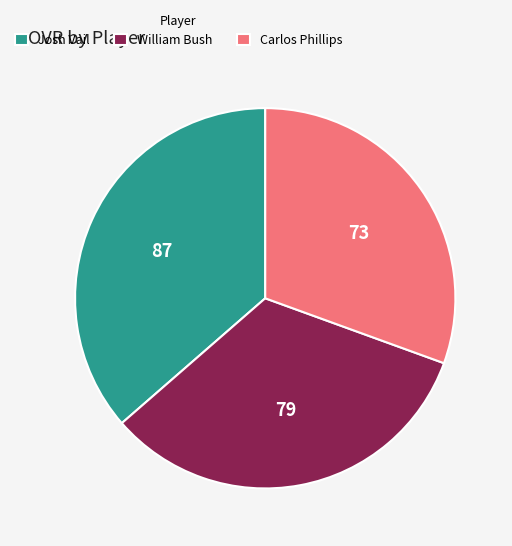

Does Carlos Phillips account for over 50% of the chart?

No